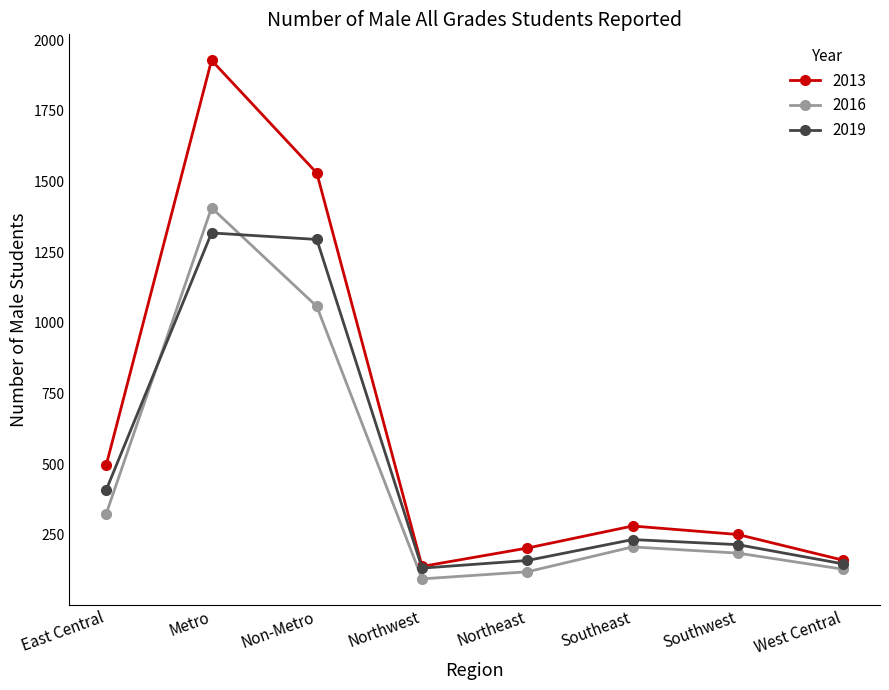

List the series in order of their peak value, lowest first.

2019, 2016, 2013